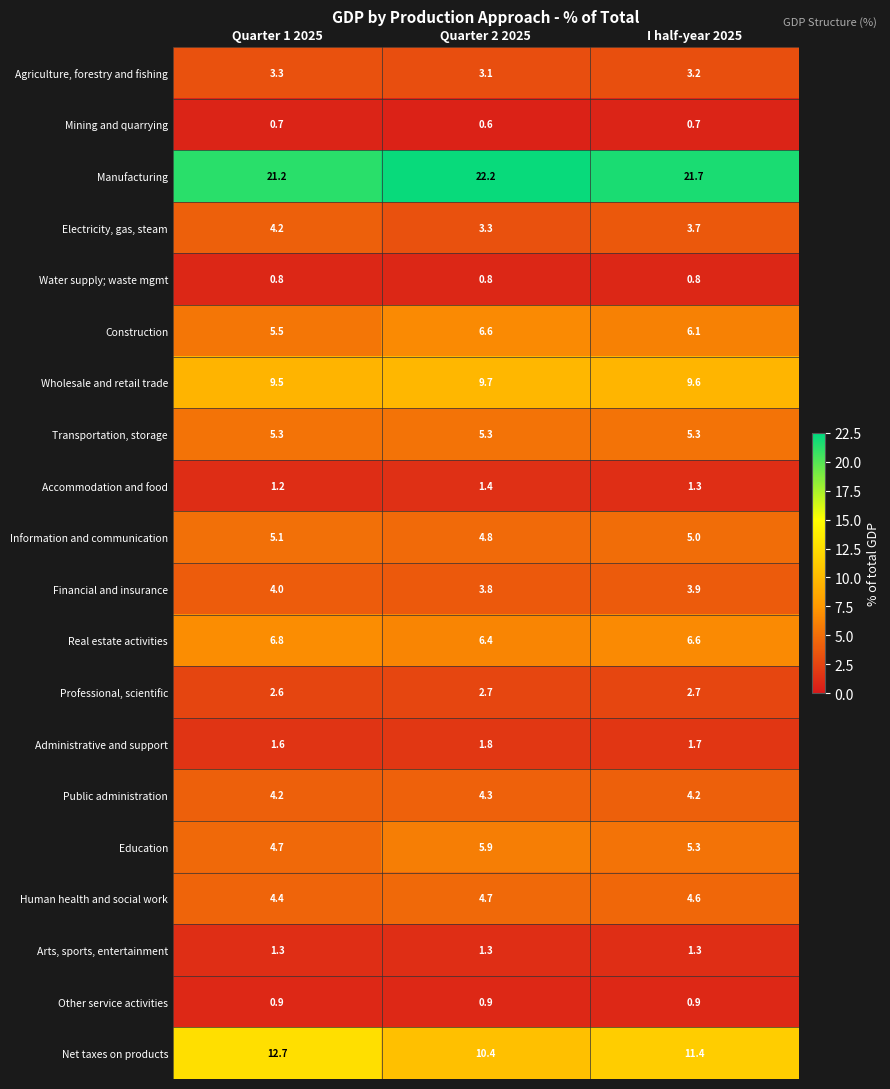

Which category has the lowest value in the Electricity, gas, steam series?

Quarter 2 2025